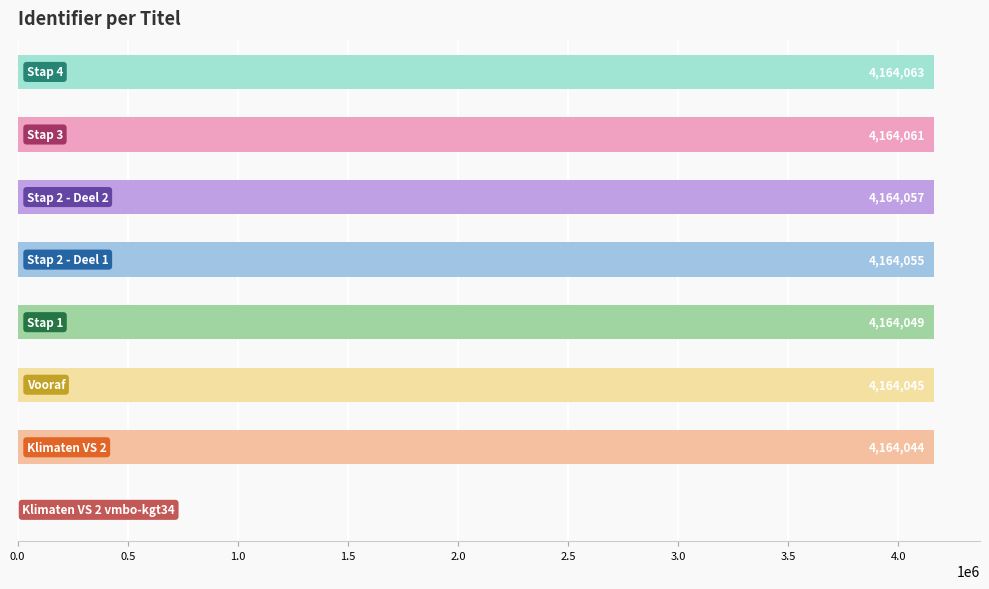

What is the sum of all values?

29148374